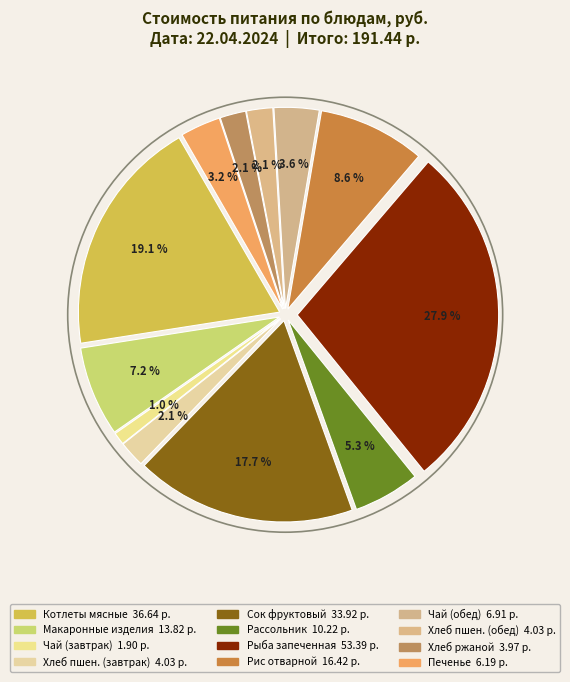

Combined, do Обед and Завтрак account for over 50%?

Yes